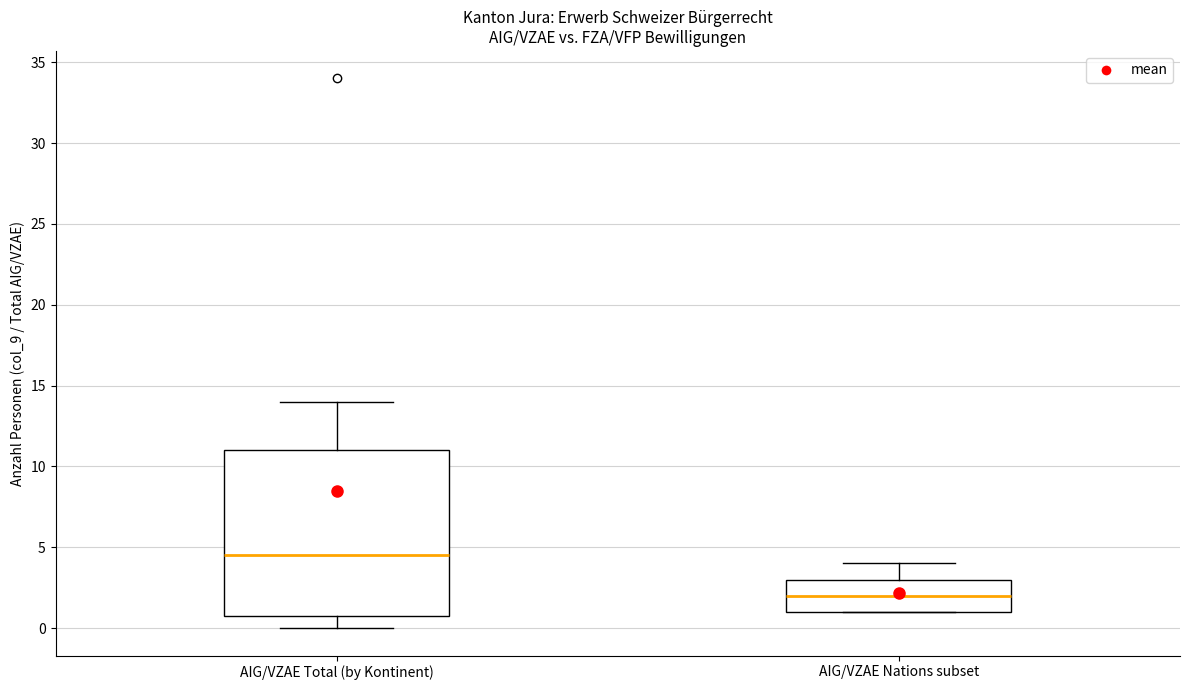

Where does the upper whisker of the box for AIG/VZAE Nations subset end on the y-axis? The values are not printed on the chart, so give them approximately, as read against the axis.

4.0